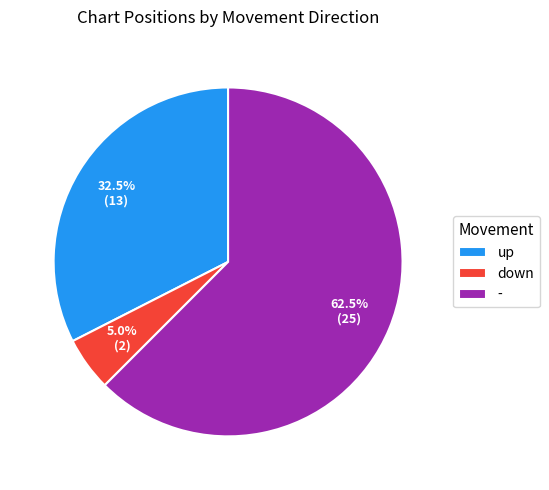

Rank the categories by value from lowest to highest.

down, up, -